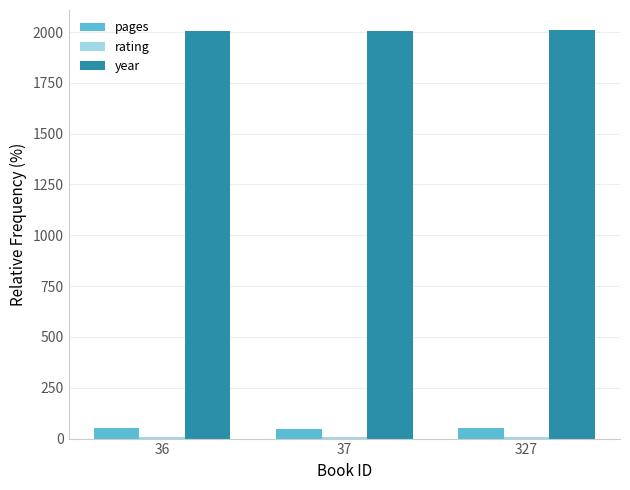

What is the average value of the year series?

2006